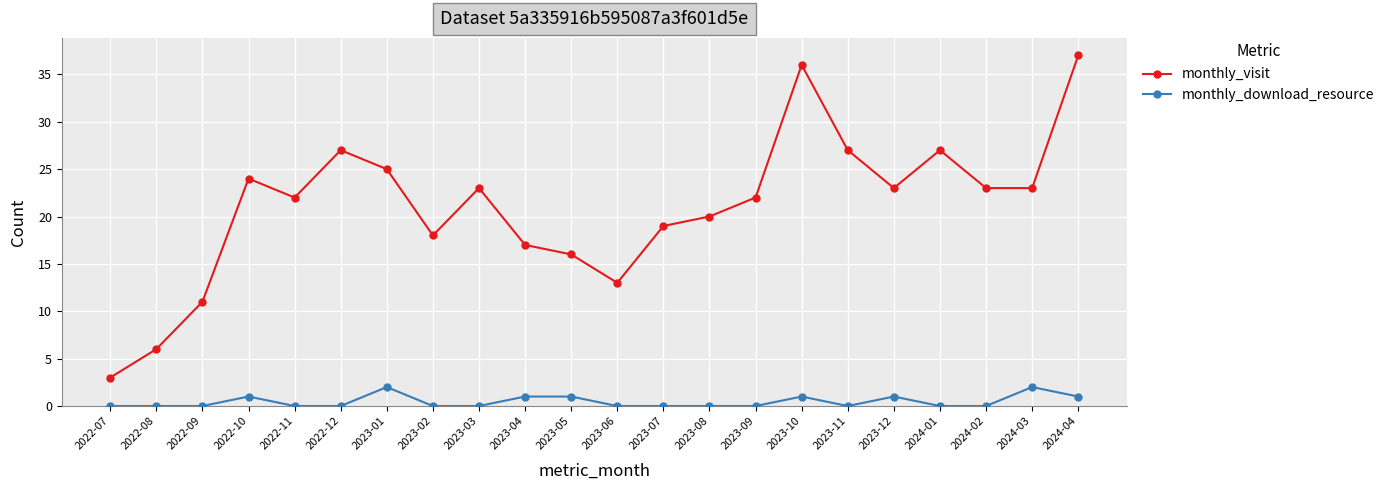

What is the total value across all series at 2022-11?

22